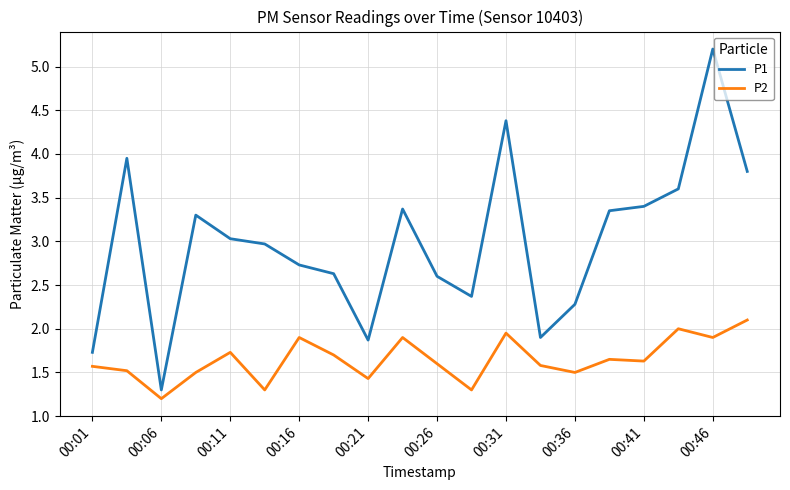

What is the highest value of the P2 series?

2.1